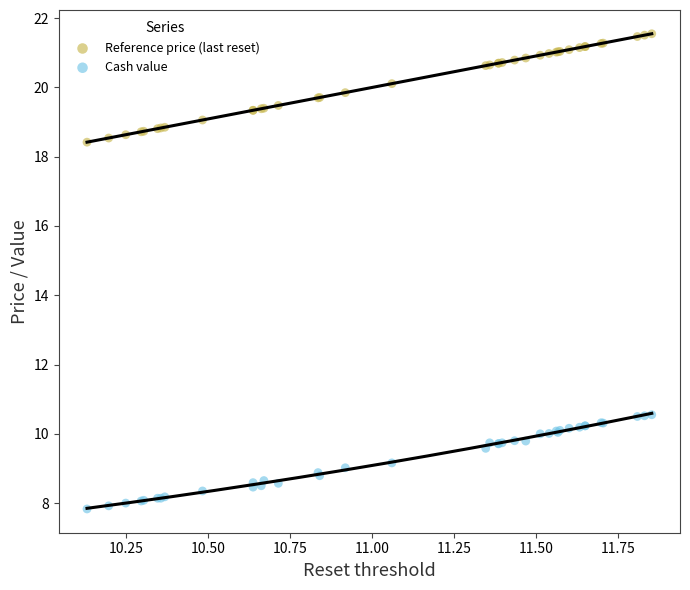

Which series reaches the minimum Y coordinate?

Cash value